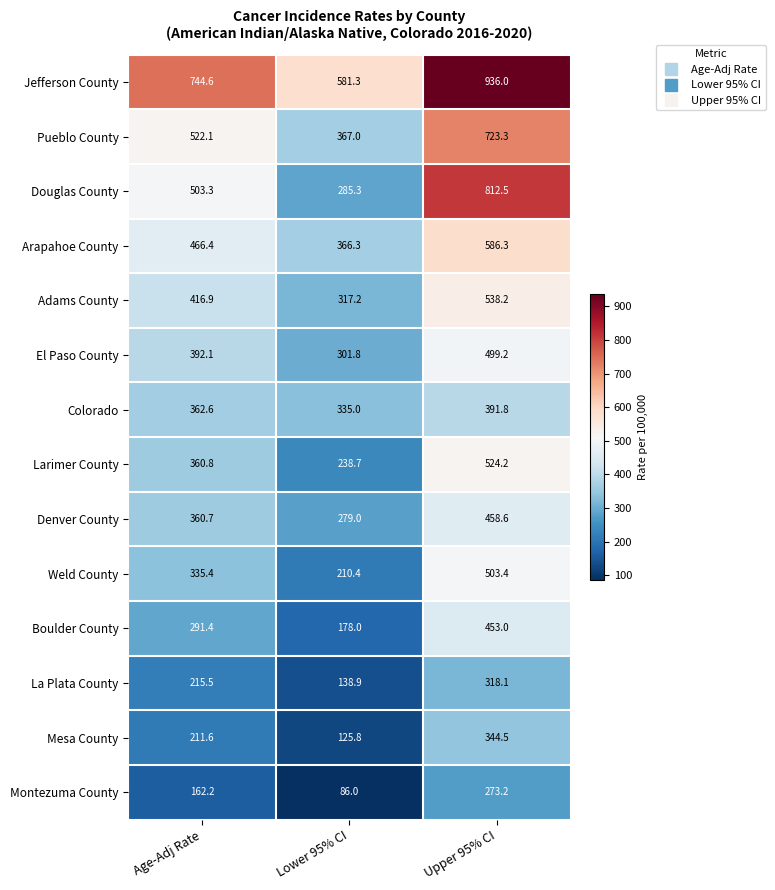

How many data points does each series have?

3